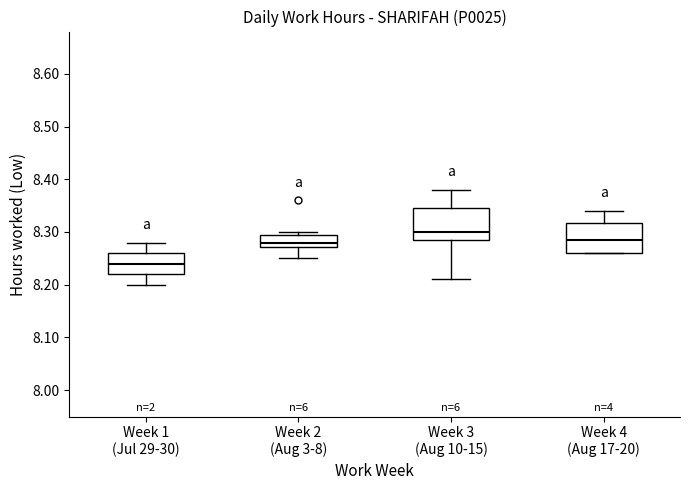

Where is the upper edge of the box for Week 2 (Aug 3-8) on the y-axis? The values are not printed on the chart, so give them approximately, as read against the axis.

8.30